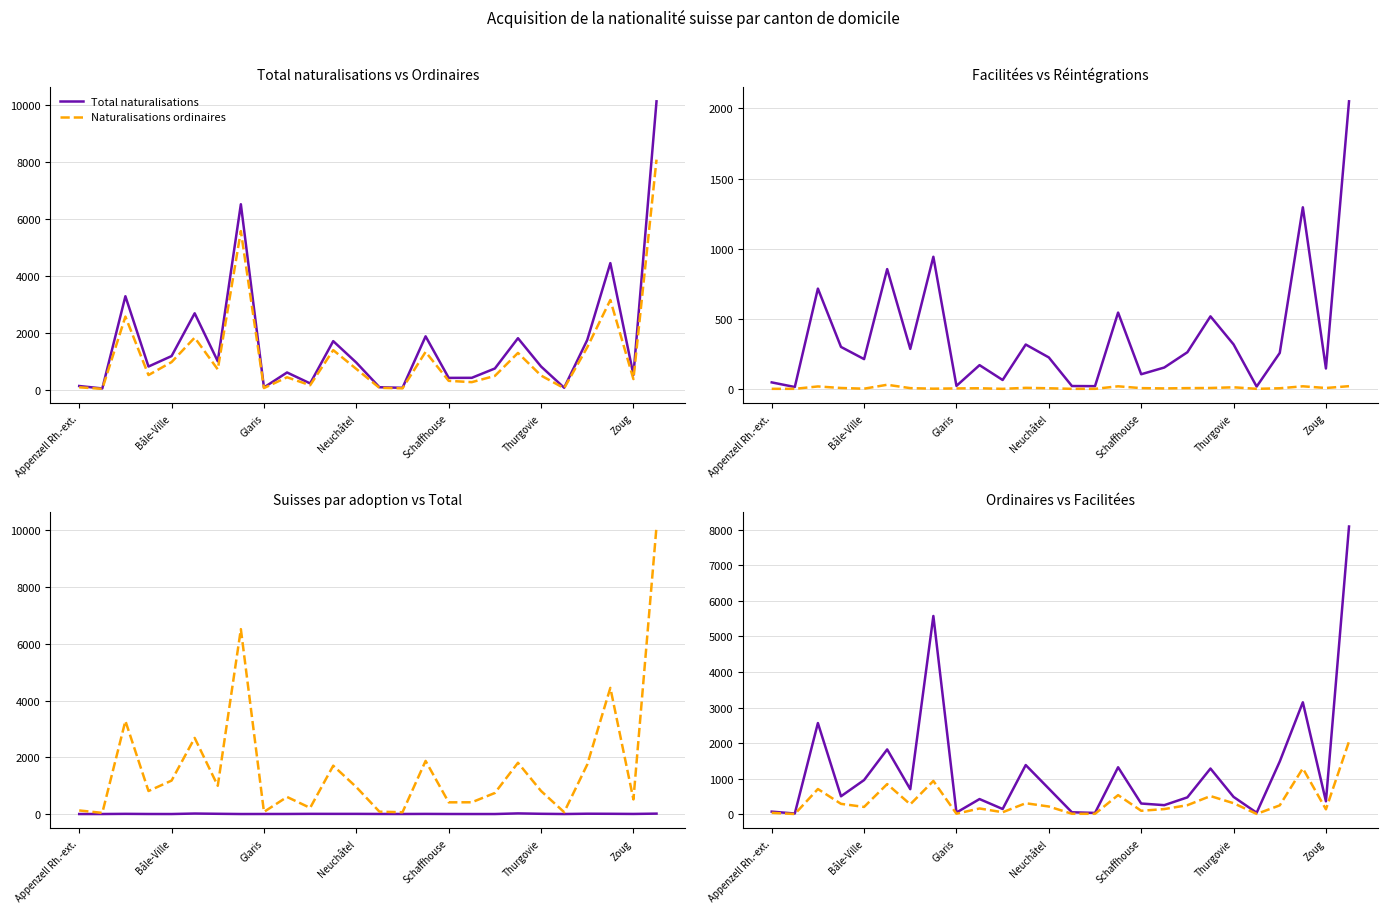

At how many categories does at least one series exceed 2000?

5